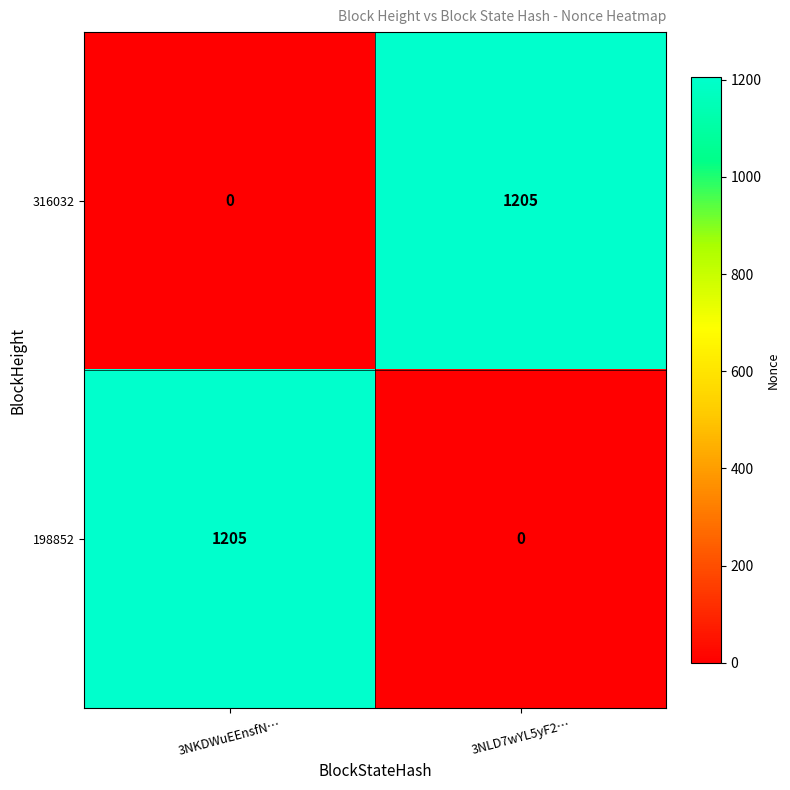

What is the spread (max minus min) of values at 3NLD7wYL5yF2…?

1205